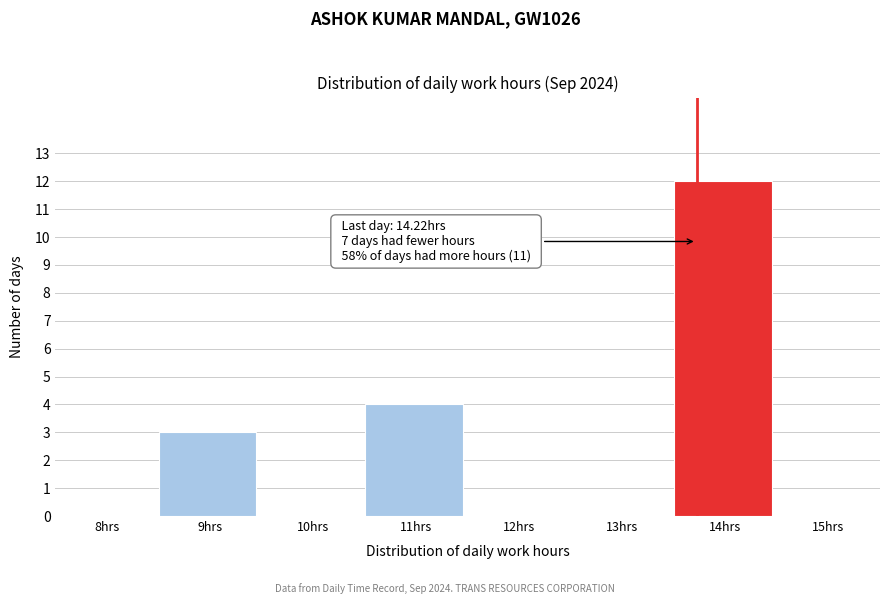

Reading left to right, transcribe all the data shown in this chart.

8hrs=0	9hrs=3	10hrs=0	11hrs=4	12hrs=0	13hrs=0	14hrs=12	15hrs=0